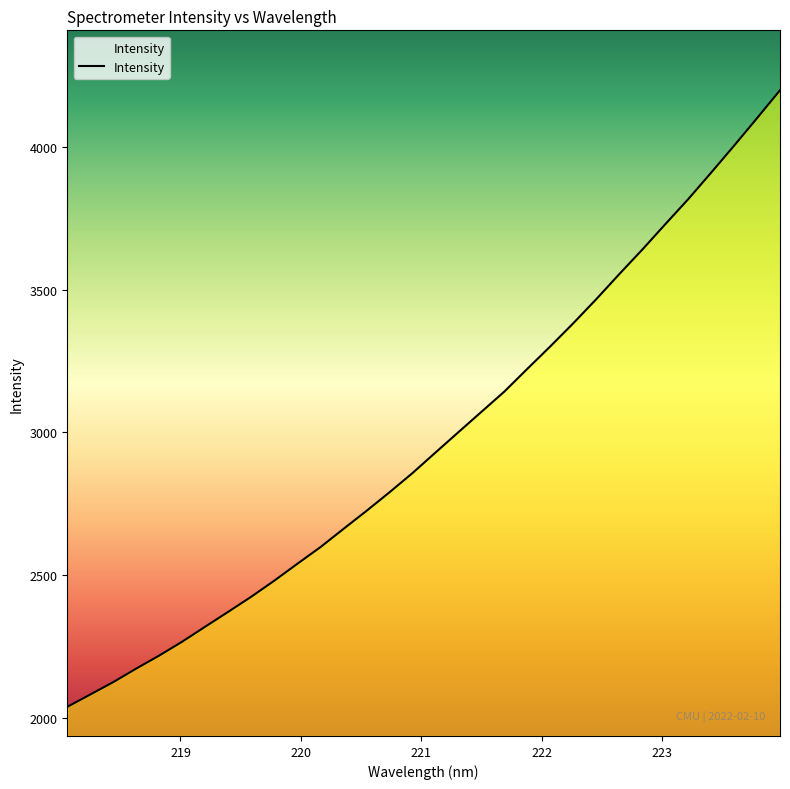

What is the difference between the maximum and minimum values?

2159.1